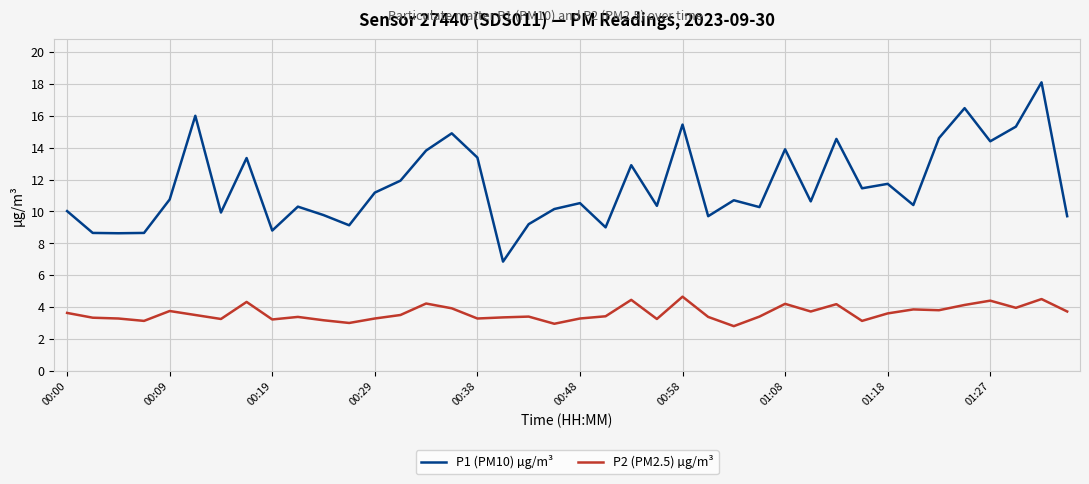

What is the greatest value displayed?

18.1